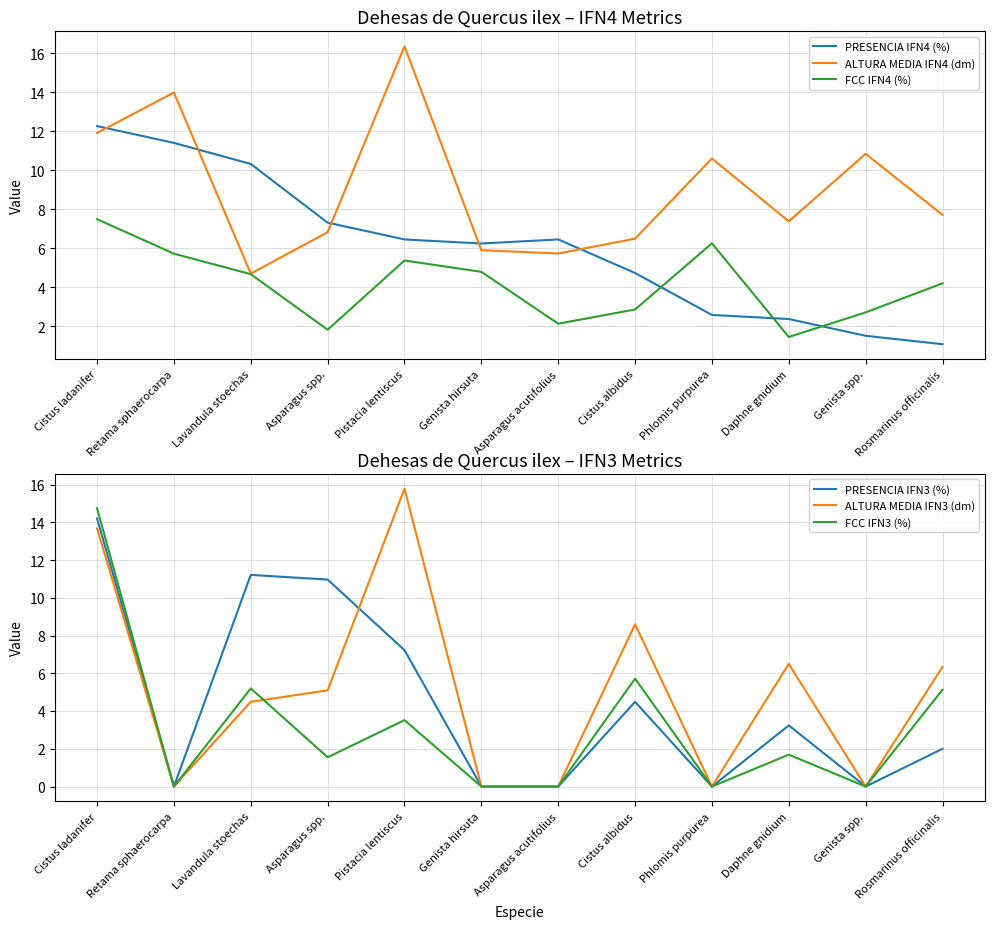

Which series has the largest range (max minus min)?

ALTURA MEDIA IFN3 (dm)